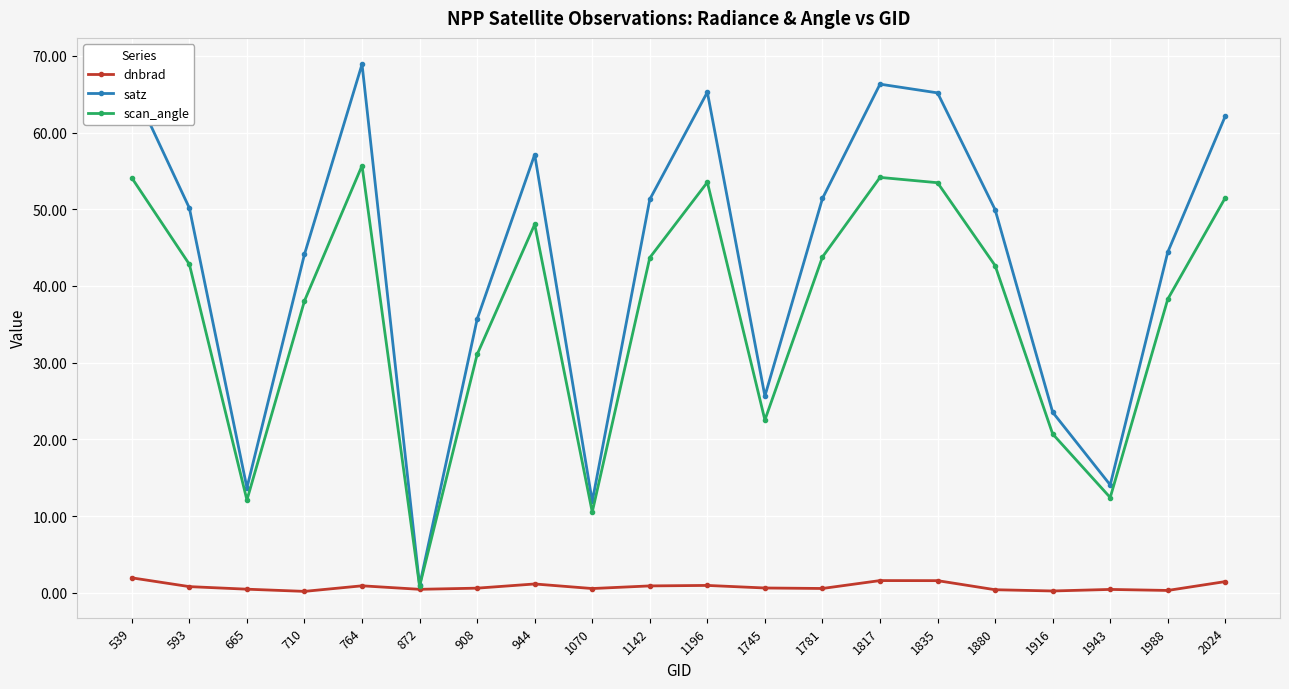

At which category does scan_angle reach its first local peak?

764